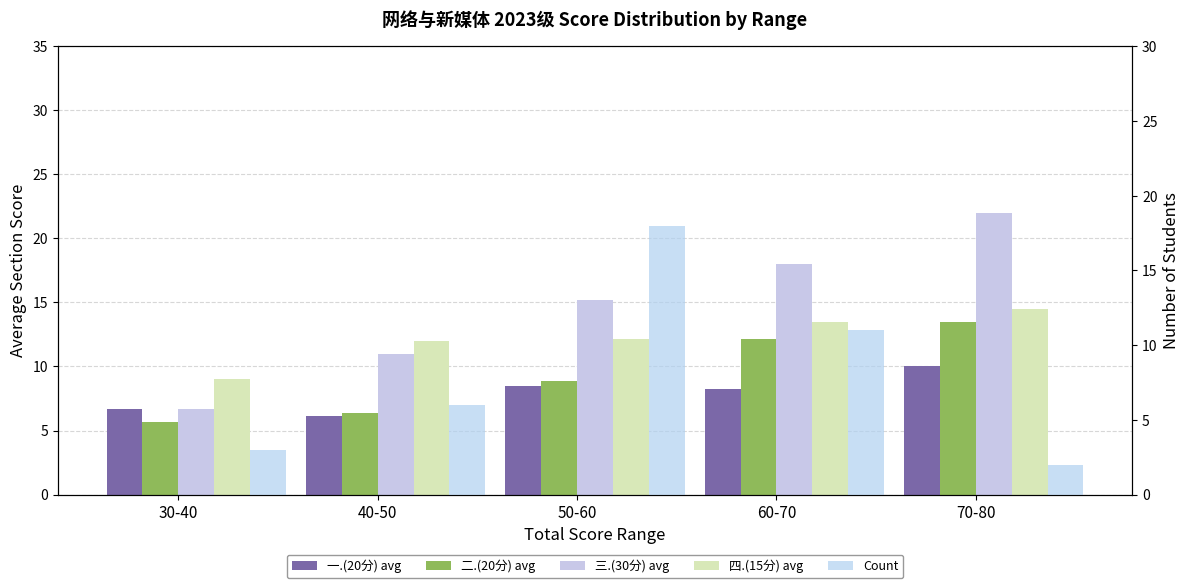

The 一.(20分) avg series shows 1.8 at 40-50. True or false?

False